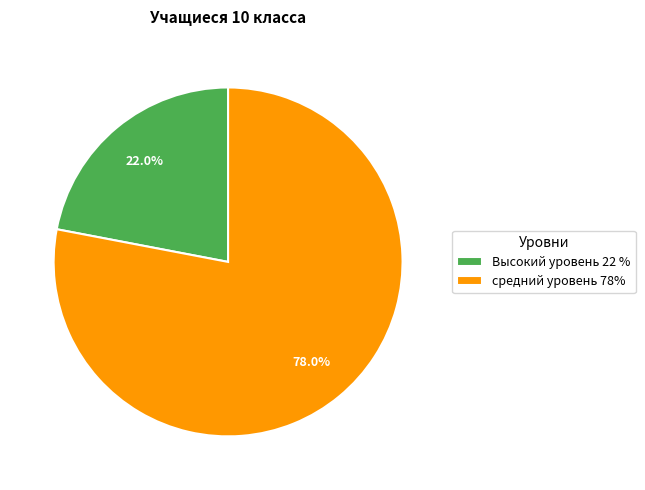

Rank the categories by value from lowest to highest.

Высокий уровень 22 %, средний уровень 78%